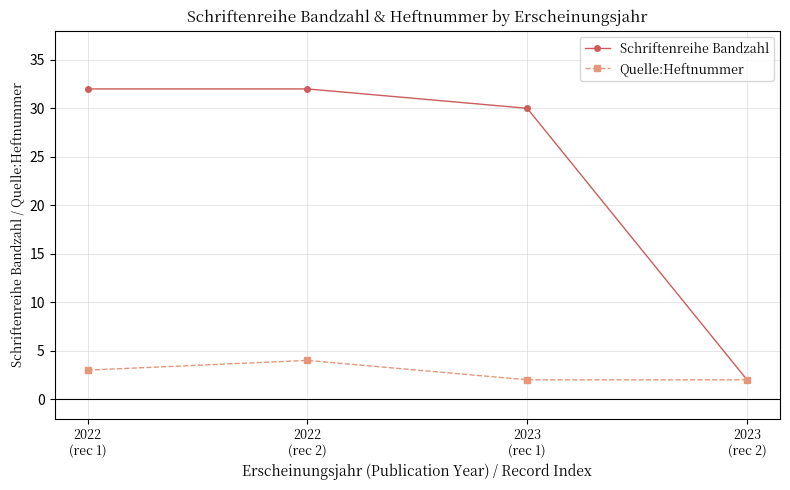

What is the spread (max minus min) of values at 2022
(rec 1)?

29